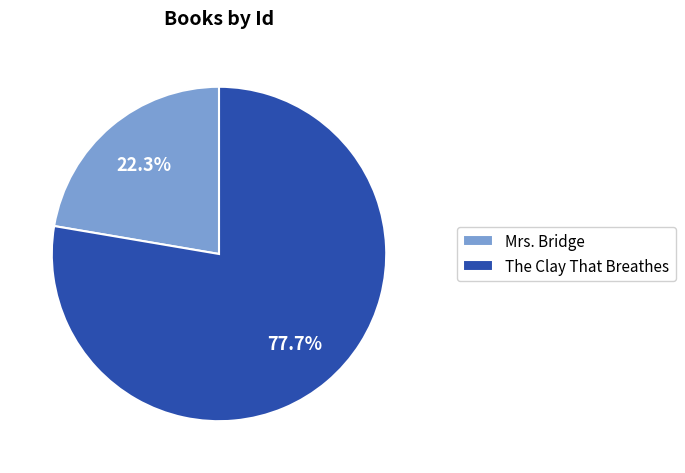

What percentage is the Mrs. Bridge slice, to the nearest percent?

22%